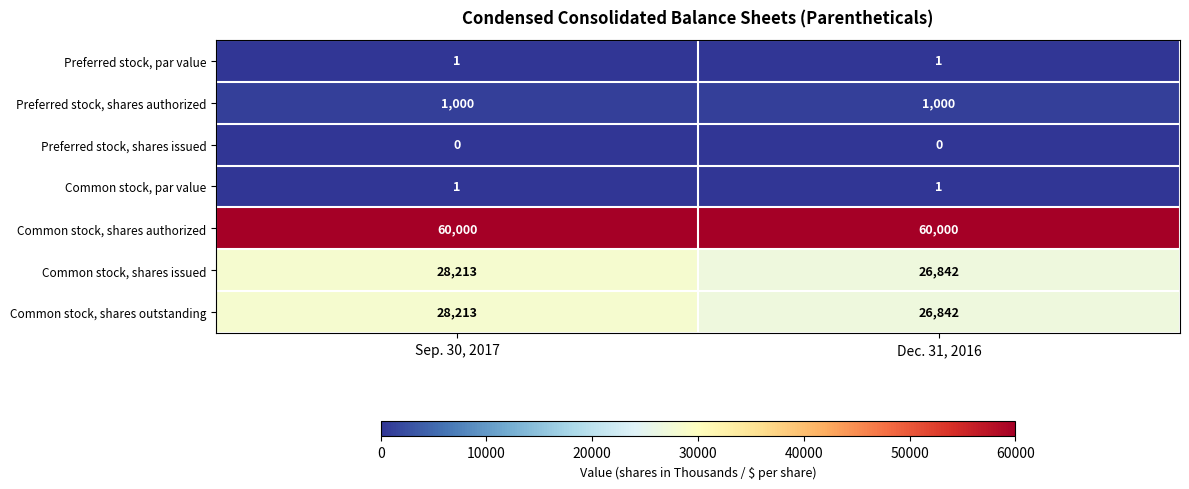

Is it true that Common stock, shares authorized equals 60000 at Sep. 30, 2017?

True